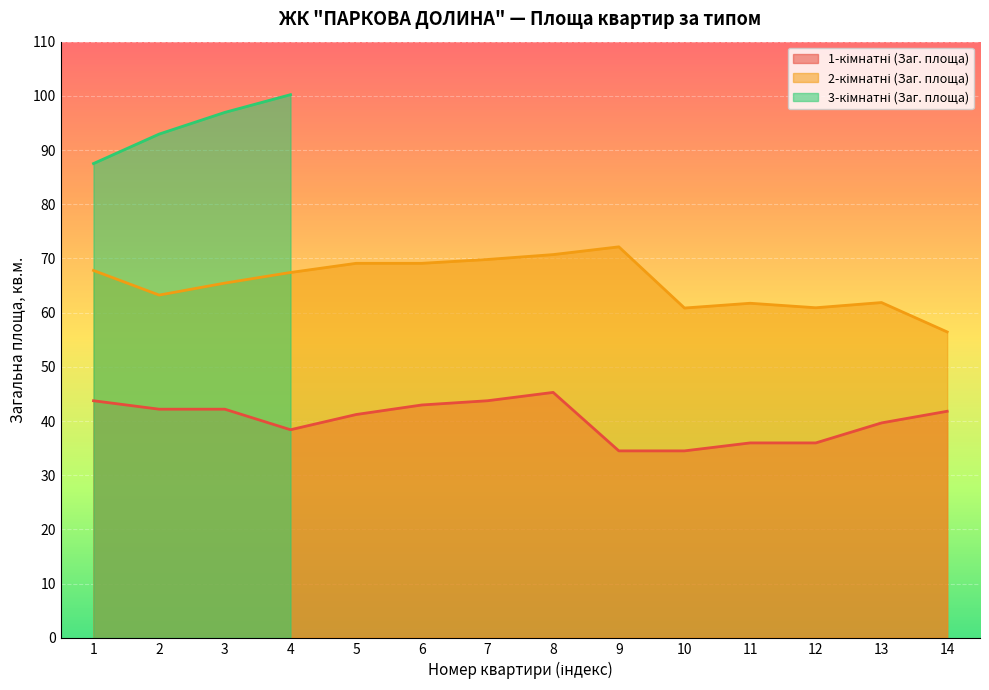

What is the sum of the 2-кімнатні (Заг. площа) values at 8 and 7?

140.5